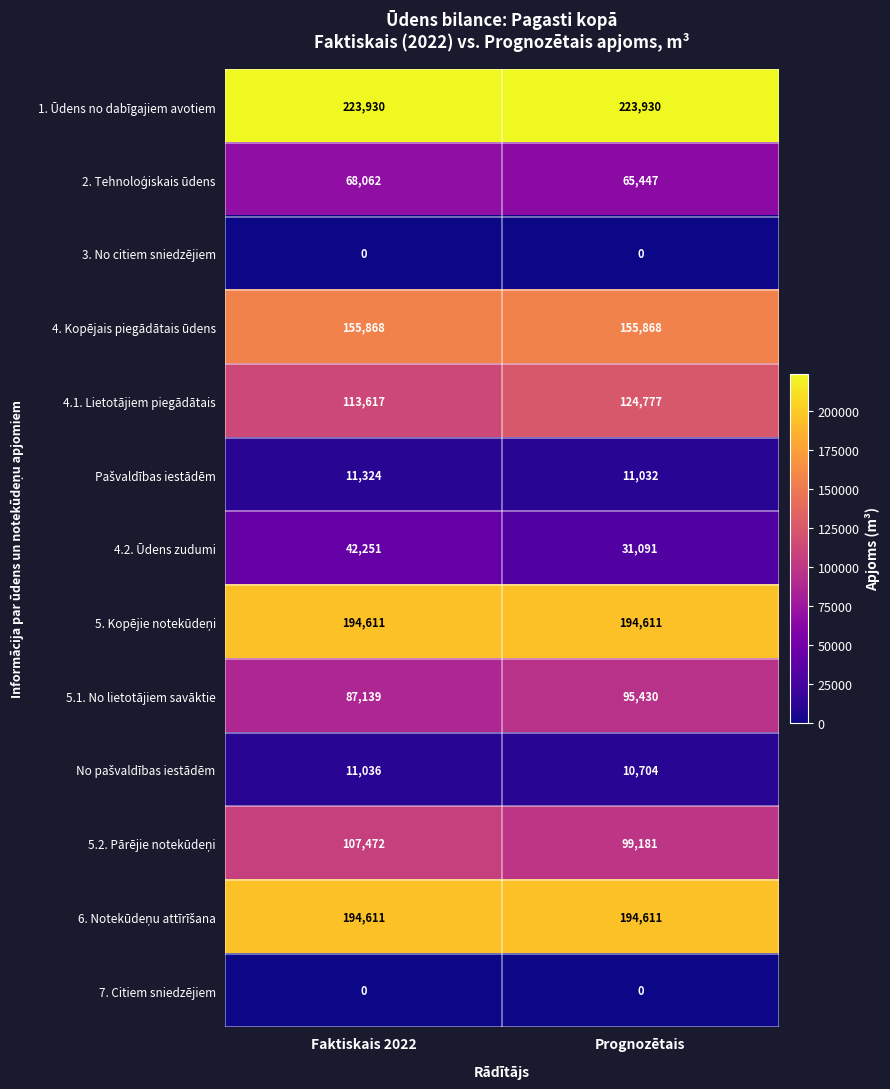

Is it true that 4. Kopējais piegādātais ūdens equals 273327 at Prognozētais?

False